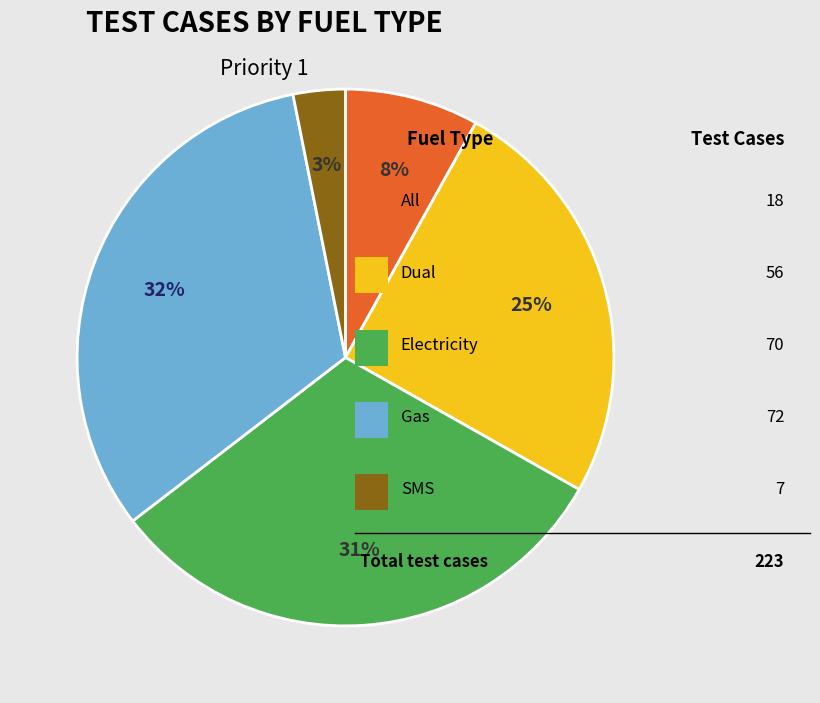

To the nearest percent, what is the average slice percentage?

20%